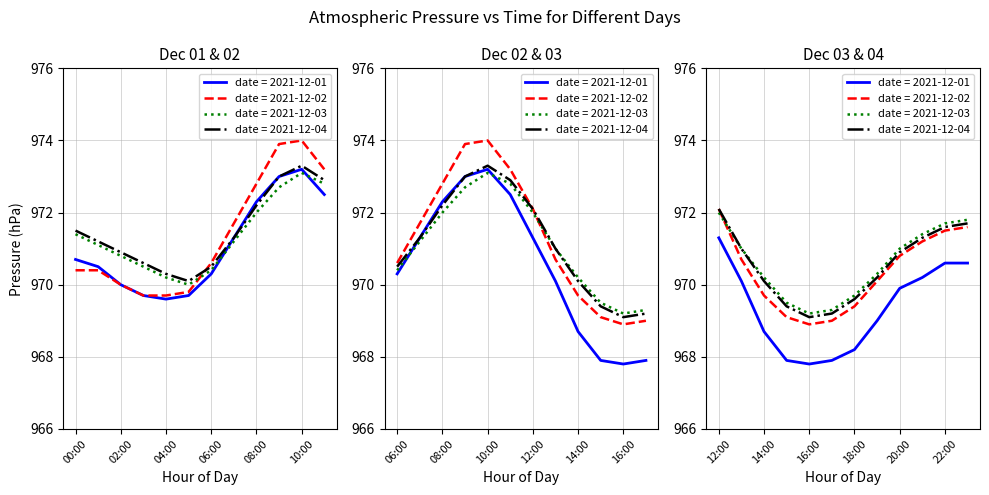

At which category does the chart reach its peak across all series?

10:00